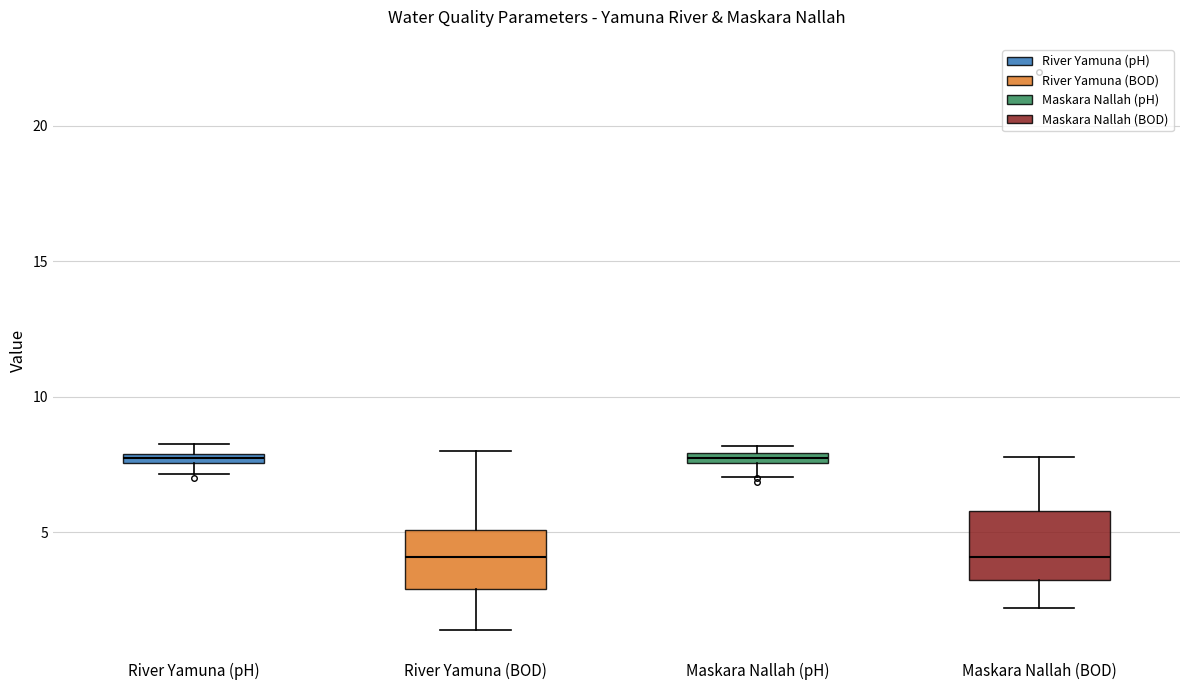

Where does the median line of the box for River Yamuna (BOD) sit on the y-axis? The values are not printed on the chart, so give them approximately, as read against the axis.

4.0